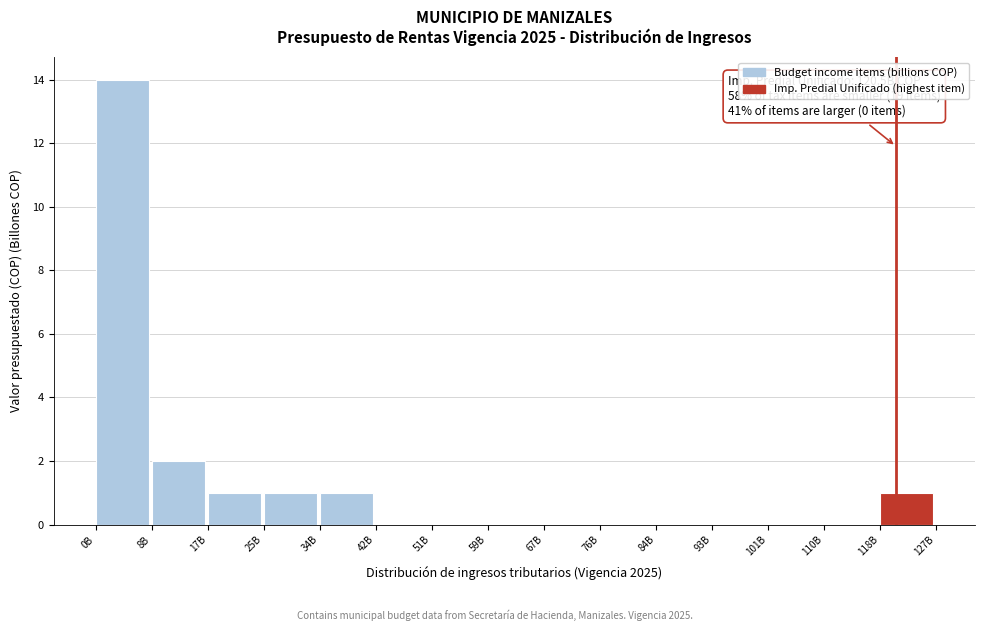

Reading left to right, list all the values displayed in this chart.

0B=14	8B=2	17B=1	25B=1	34B=1	42B=0	51B=0	59B=0	67B=0	76B=0	84B=0	93B=0	101B=0	110B=0	118B=1